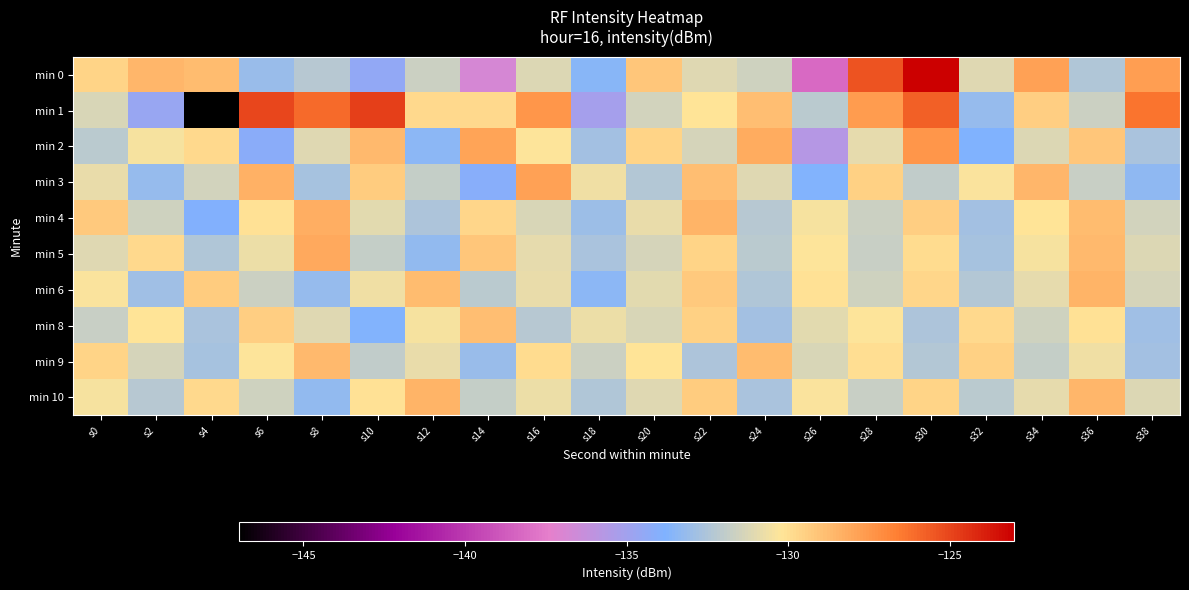

What is the total value across all series at s2?

-1315.0